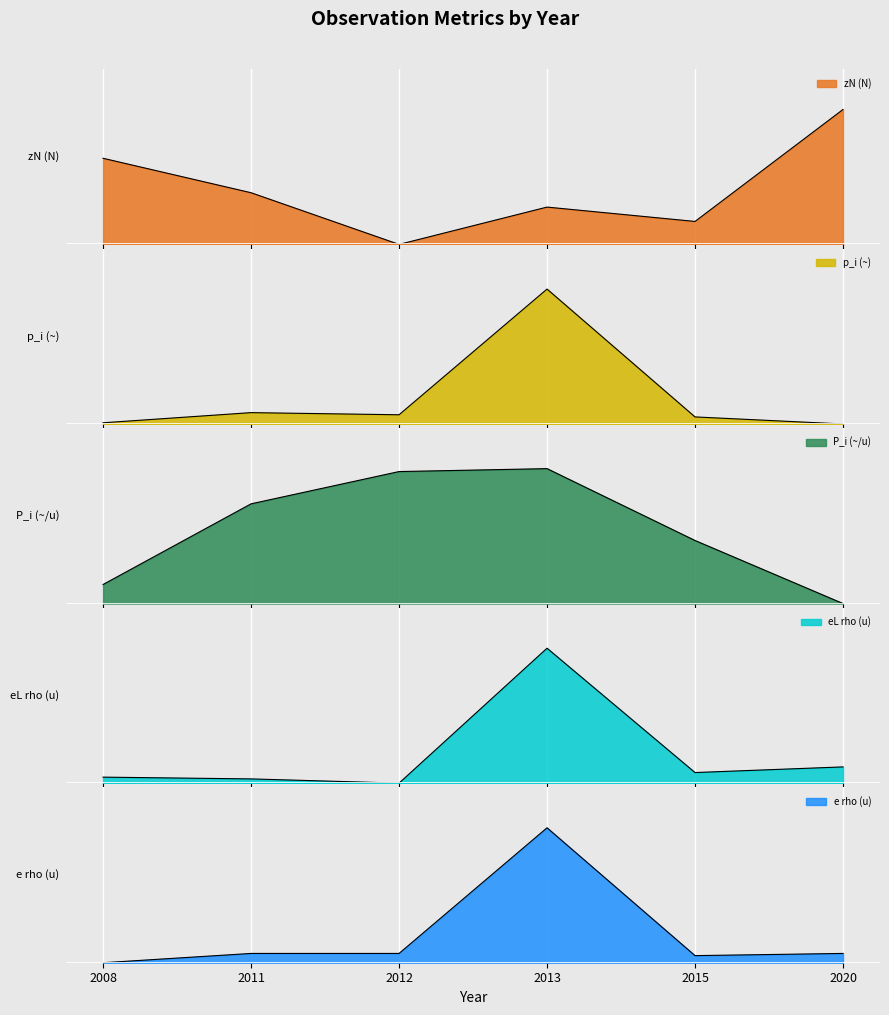

In zN (N), how many points are higher than both neighbors (excluding endpoints)?

1